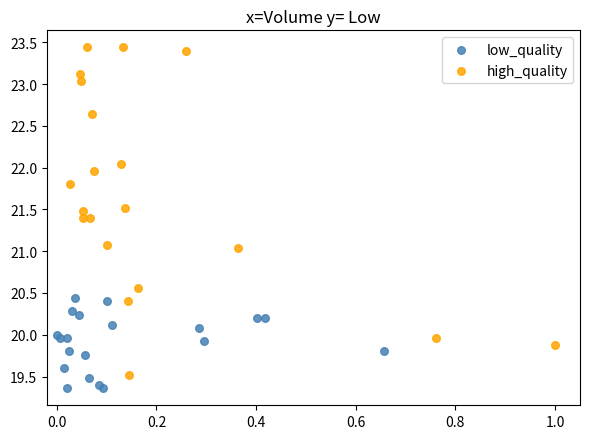

Which series has the largest Y range (max minus min)?

high_quality